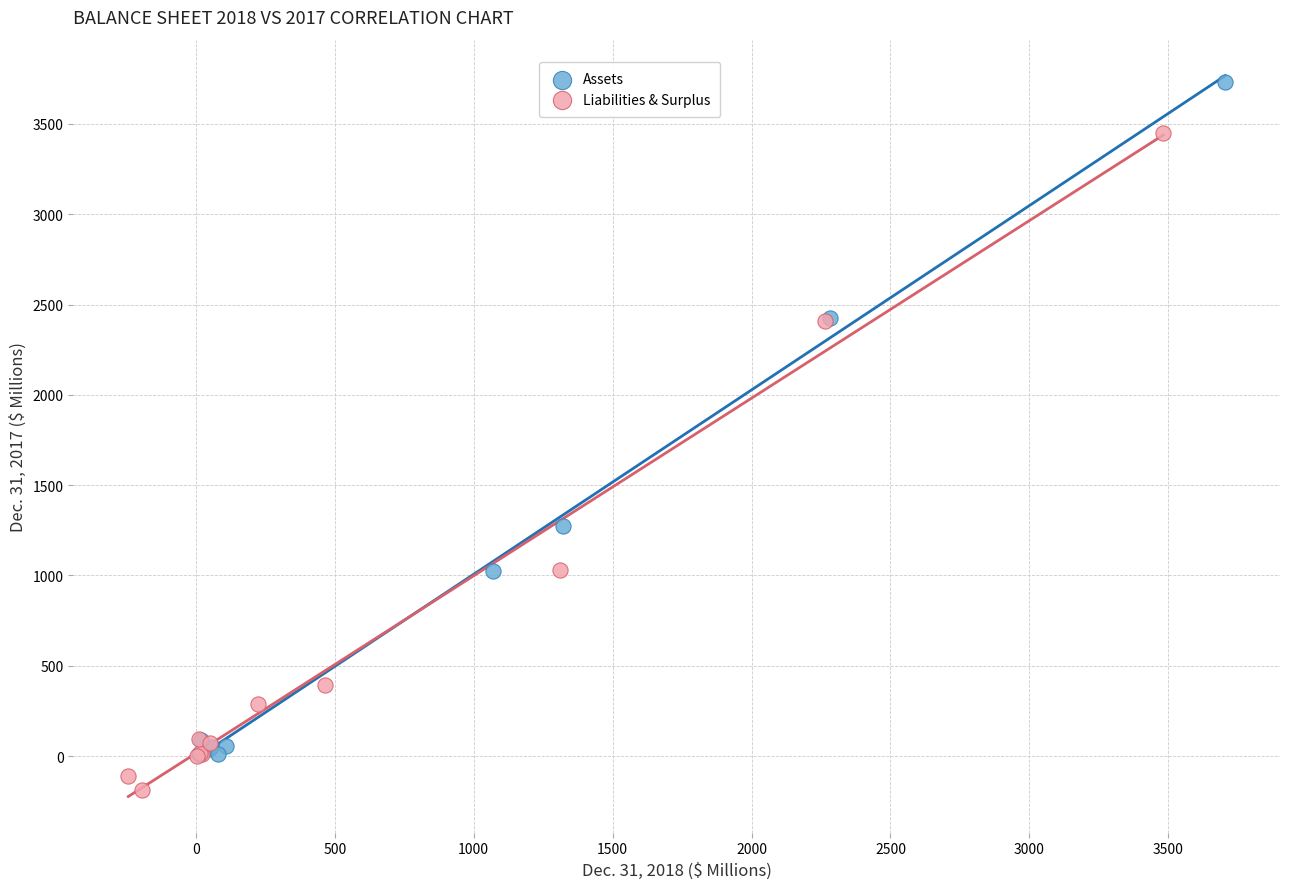

Which series contains the highest Y value?

Assets